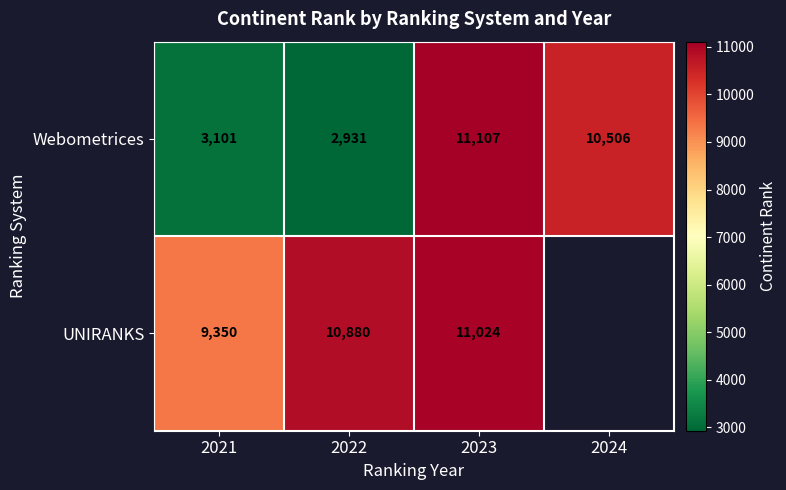

At which label does Webometrices reach its minimum?

2022